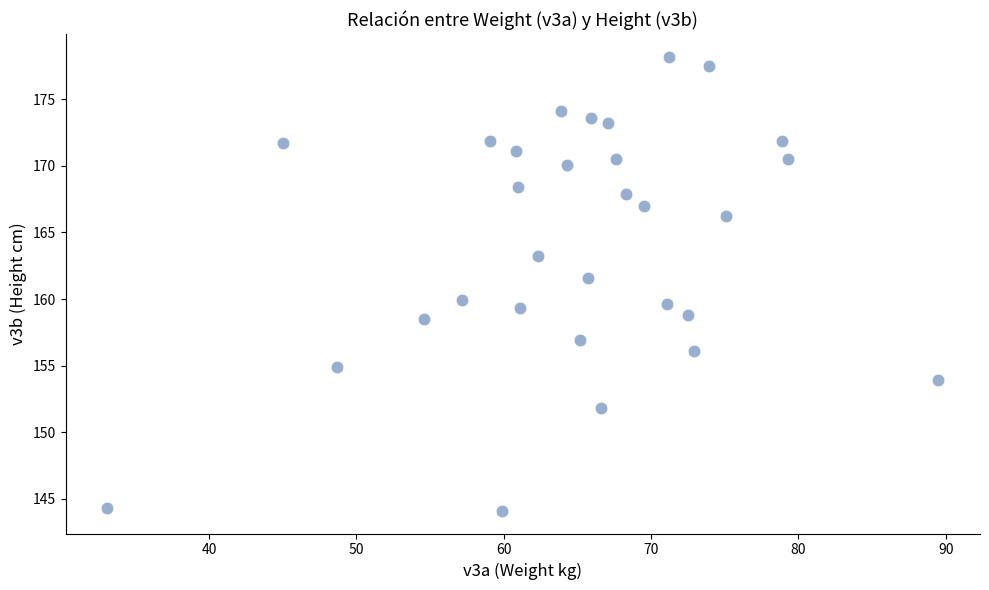

What is the range of X values (max minus min)?

56.4